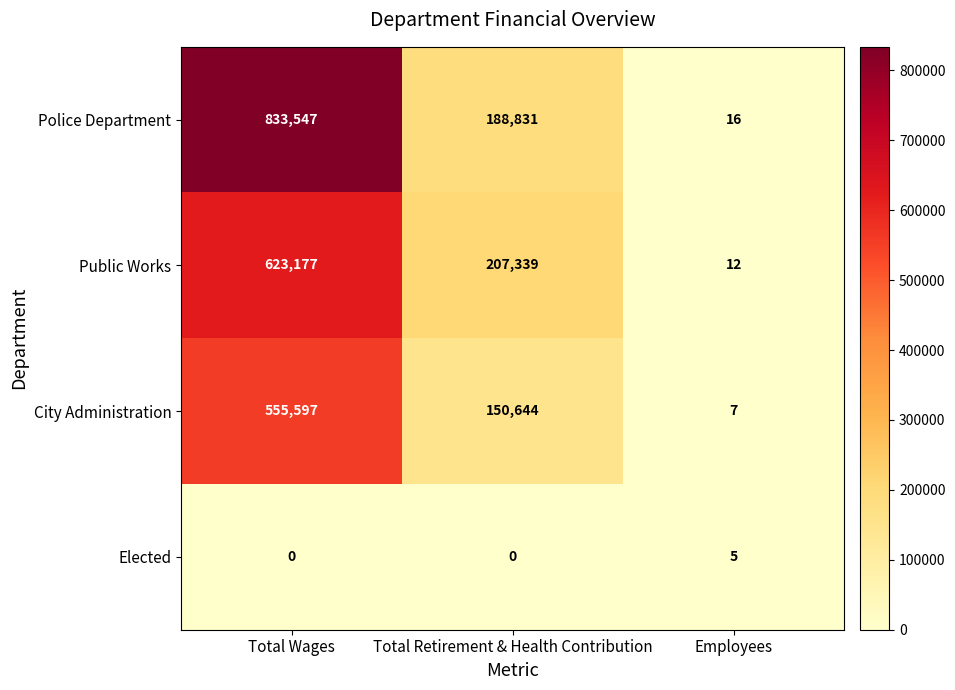

What is the highest value of the City Administration series?

555597